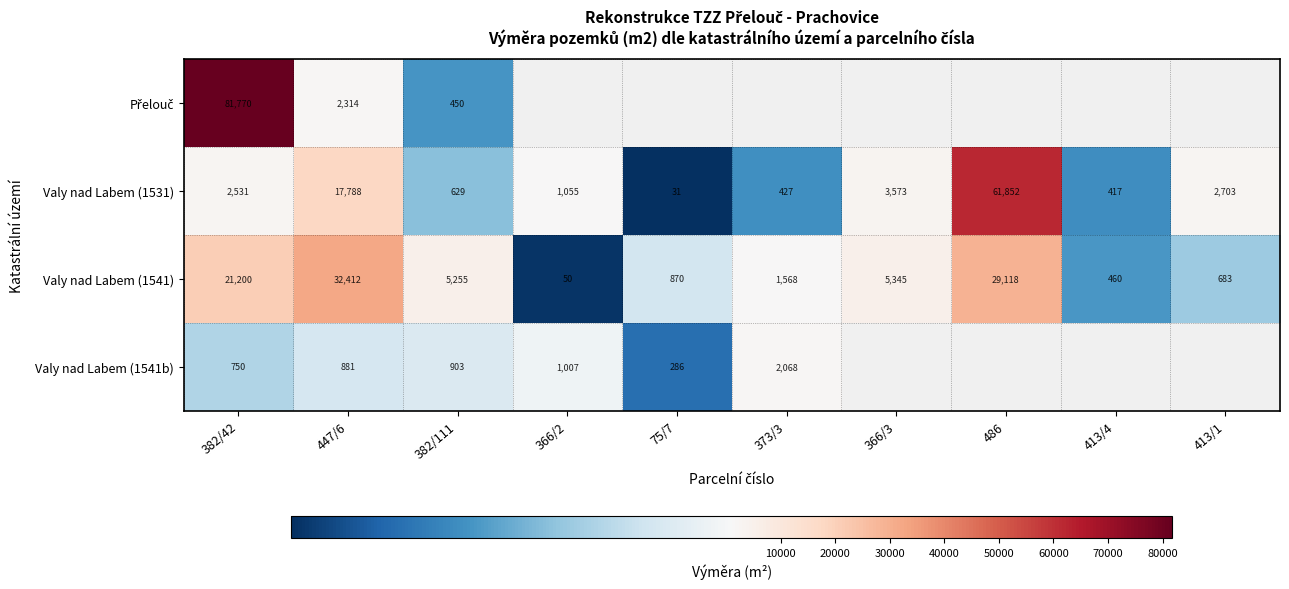

At which category does the chart reach its peak across all series?

382/42